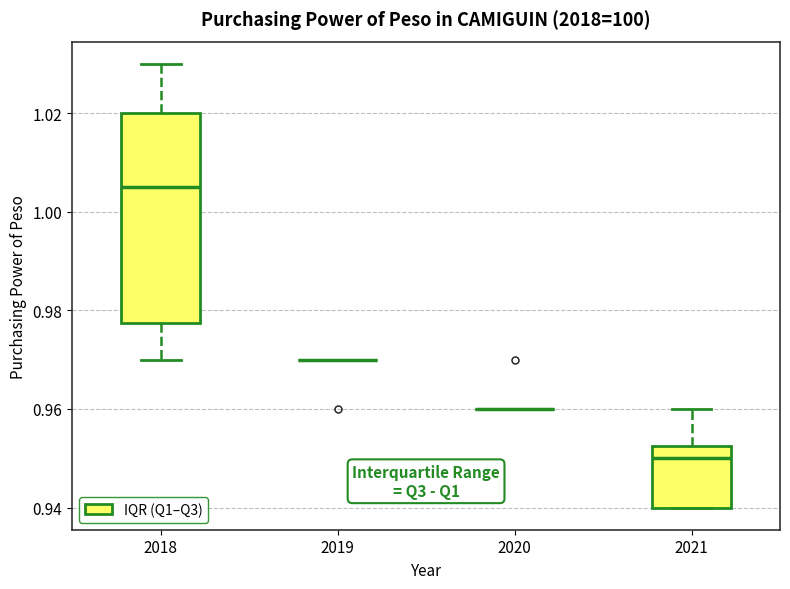

Reading left to right, read every box against the y-axis: the position of its median line, the range the box covers, and the ends of its whiskers. The values are not printed on the chart, so give them approximately, as read against the axis.

2018: median 1.006, box 0.978 to 1.020, whiskers 0.970 to 1.030
2019: box collapsed to a line at 0.970, whiskers 0.970 to 0.970
2020: box collapsed to a line at 0.960, whiskers 0.960 to 0.960
2021: median 0.950, box 0.940 to 0.952, whiskers 0.940 to 0.960